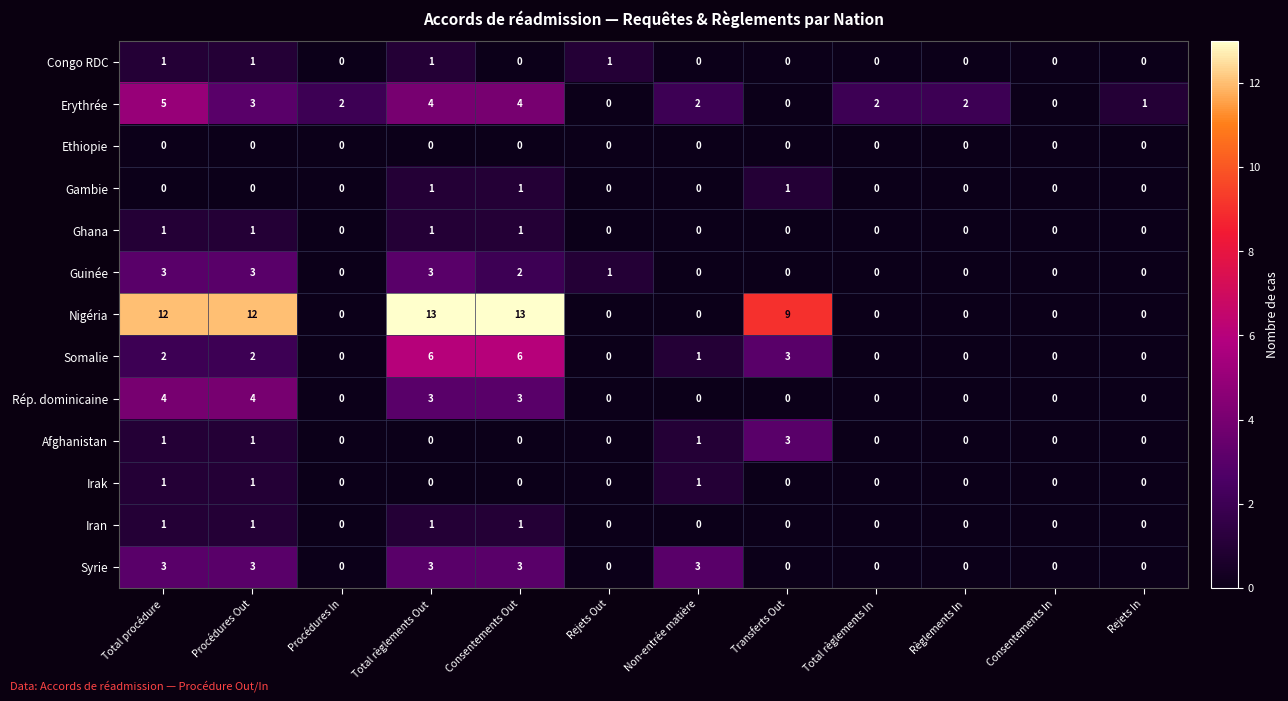

Which series has the largest range (max minus min)?

Nigéria